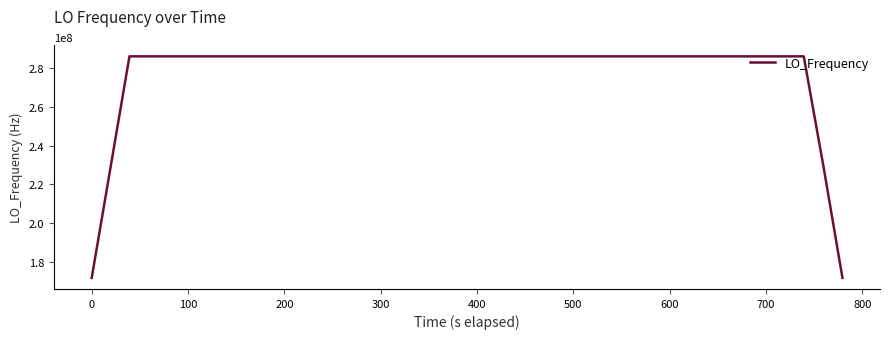

What is the greatest value displayed?

286078800.4